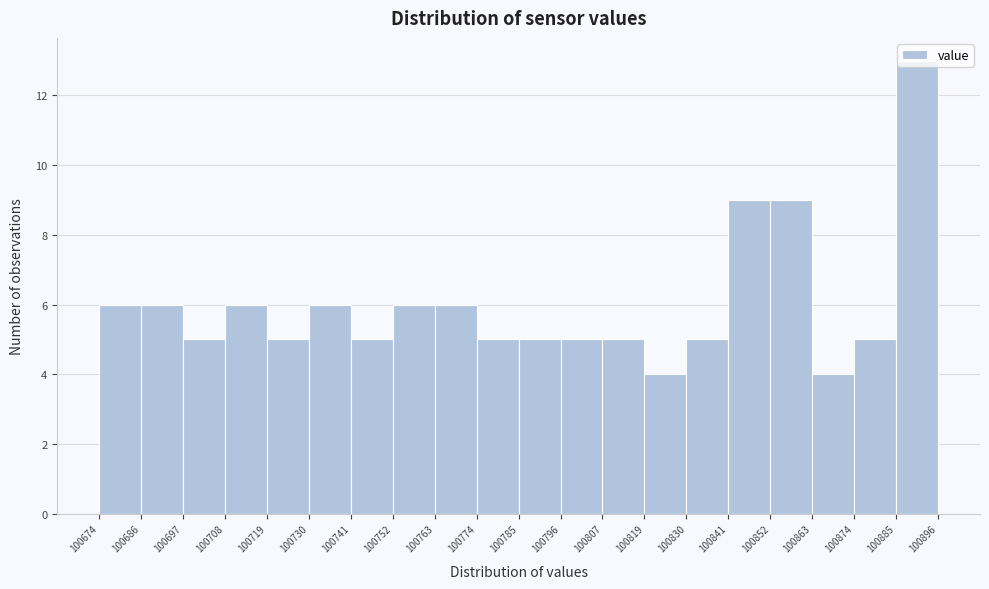

Over which range of the x-axis is the bar tallest?

100885 to 100896